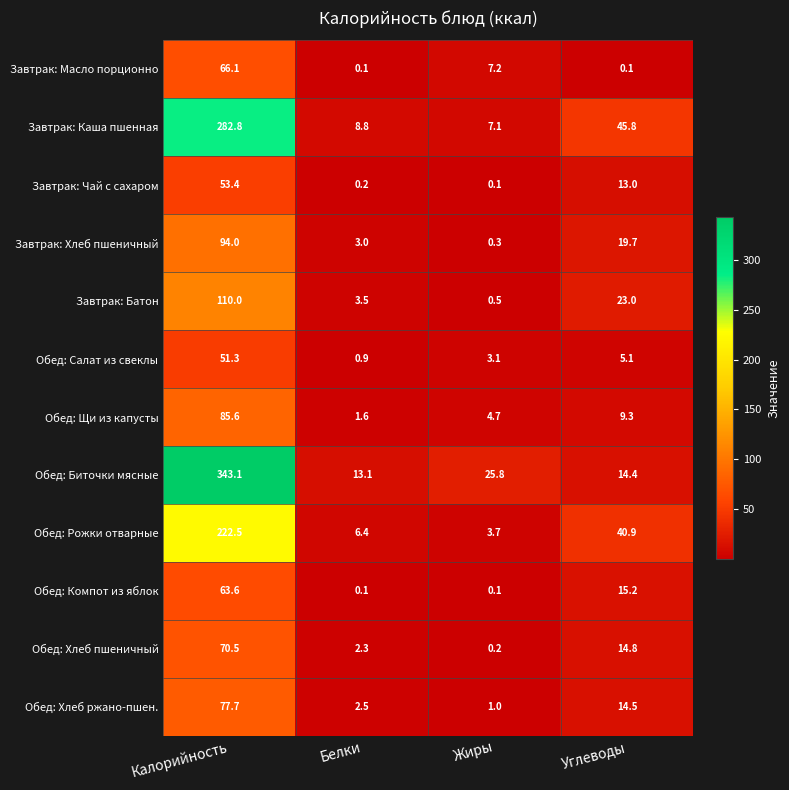

At which label does Обед: Салат из свеклы reach its peak?

Калорийность